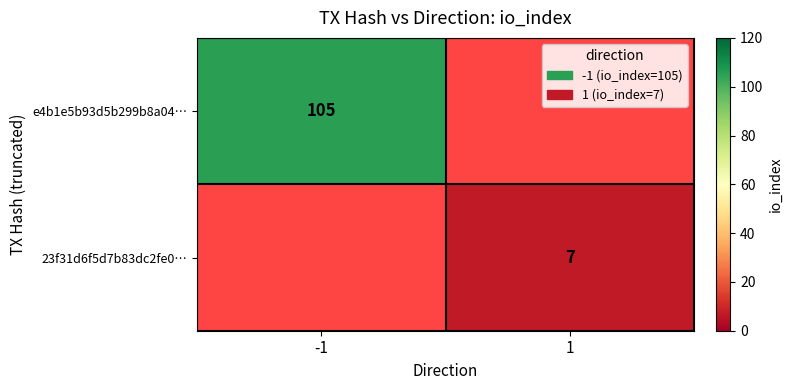

At how many categories does at least one series exceed 20?

1